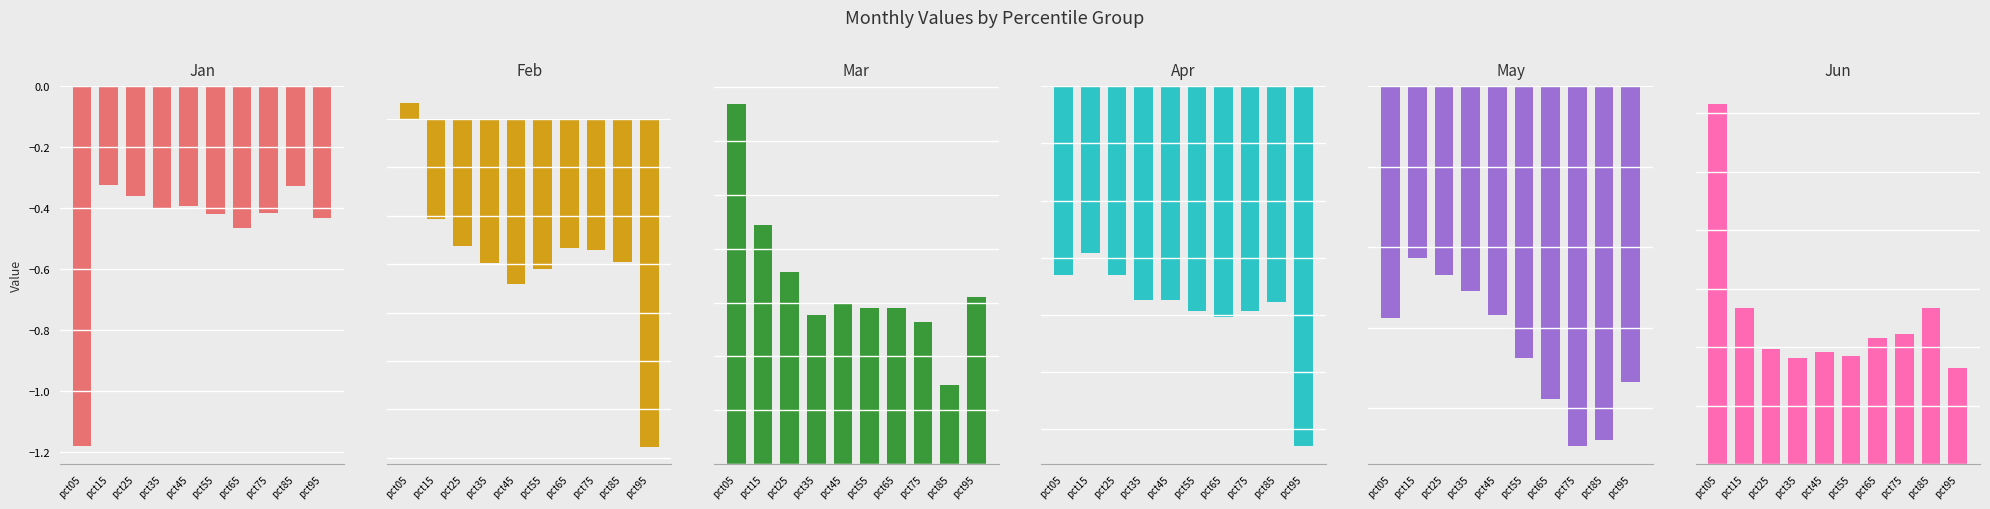

Which category has the lowest value across all series?

pct05